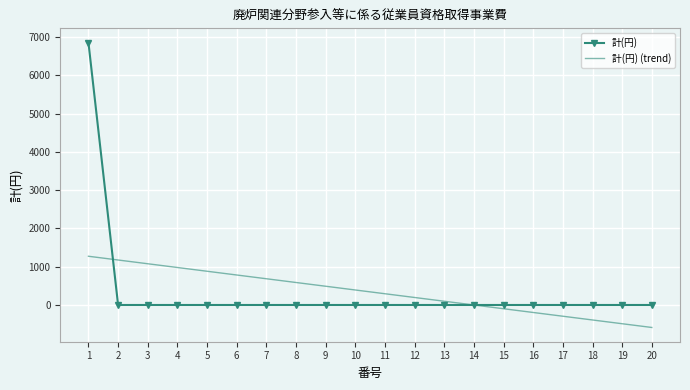

How many values in the 計(円) (trend) series exceed 392?

10